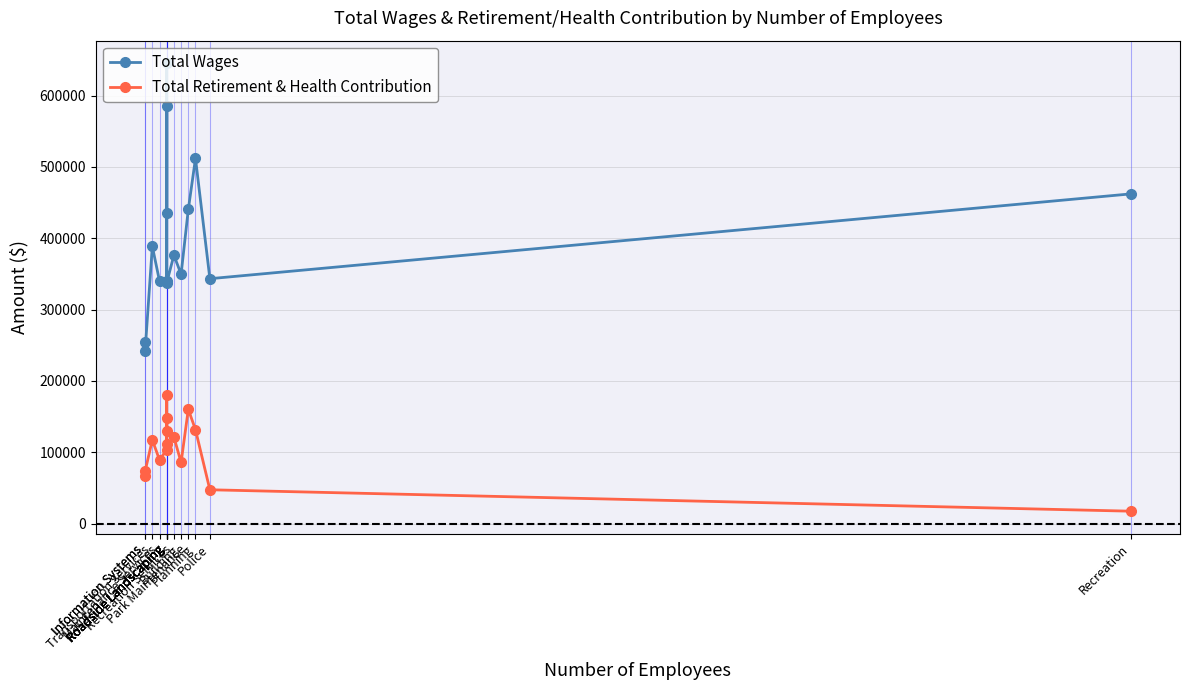

How many lines are shown in the chart?

2